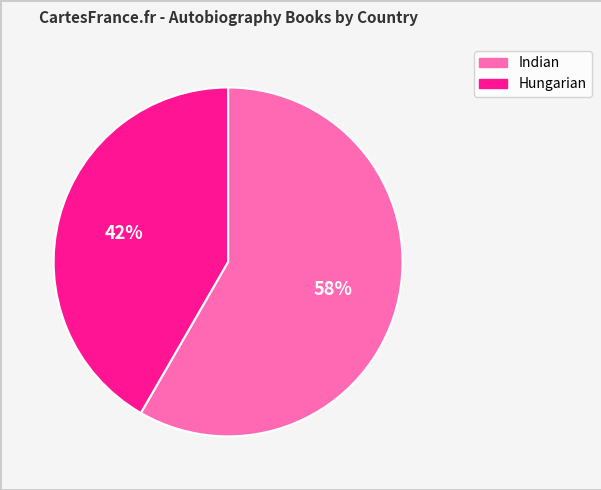

What is the majority slice?

Indian